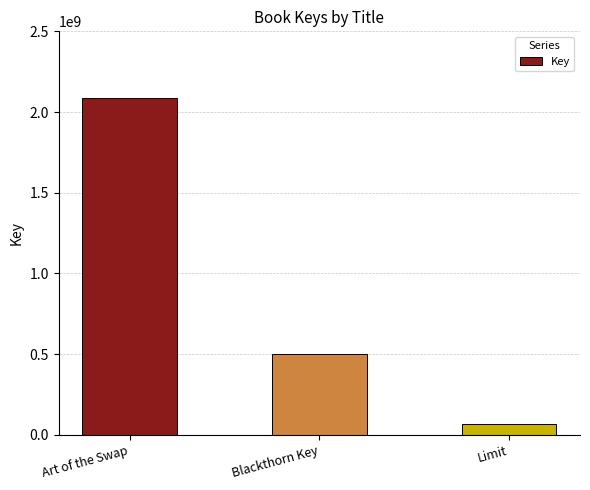

Rank the categories by value from lowest to highest.

Limit, Blackthorn Key, Art of the Swap